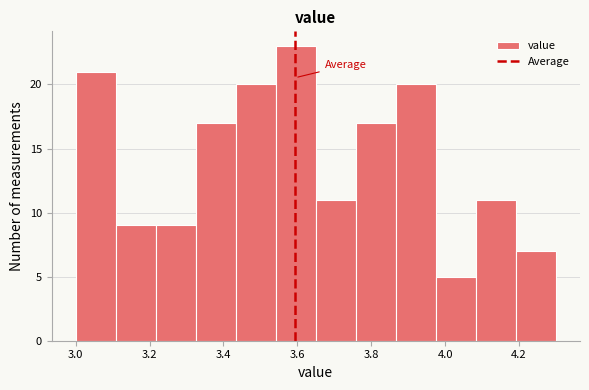

Which range on the x-axis has the tallest bar?

3.54 to 3.66